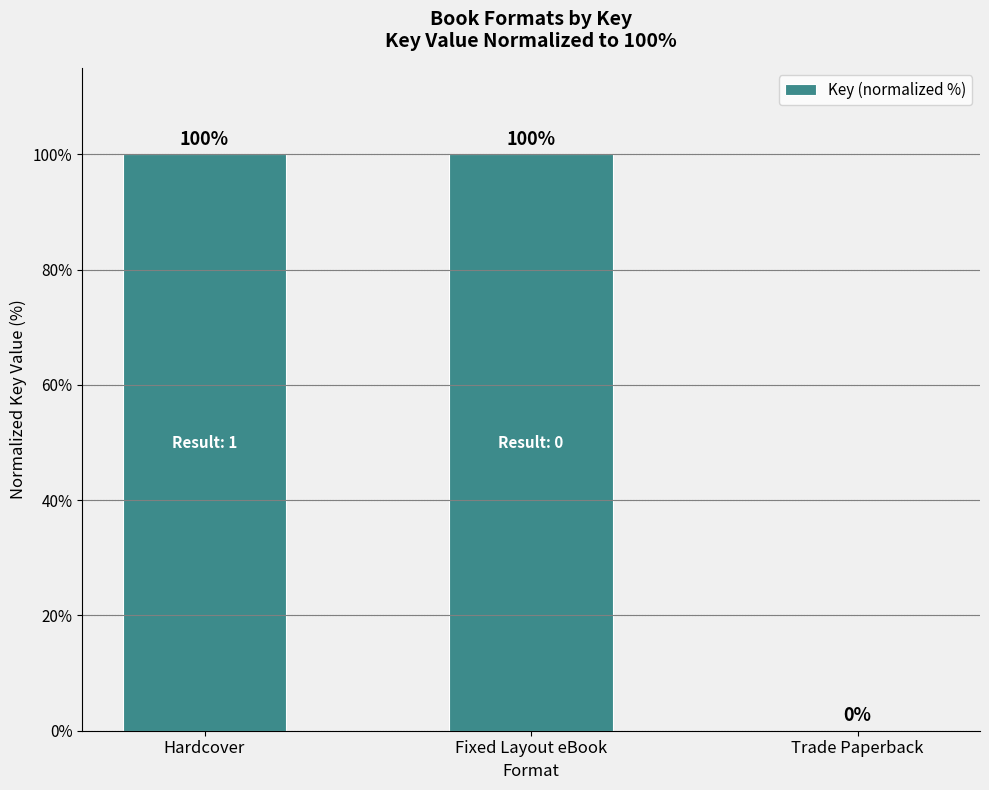

What is the average value?

66.7